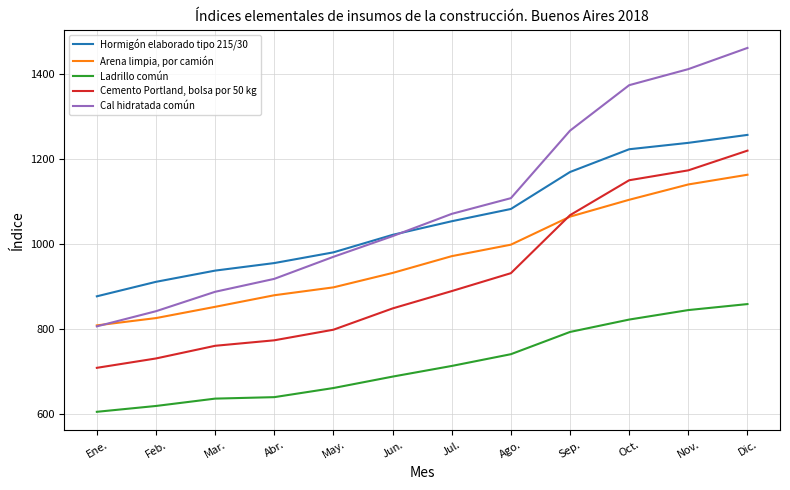

What is the spread (max minus min) of values at Dic.?

602.9